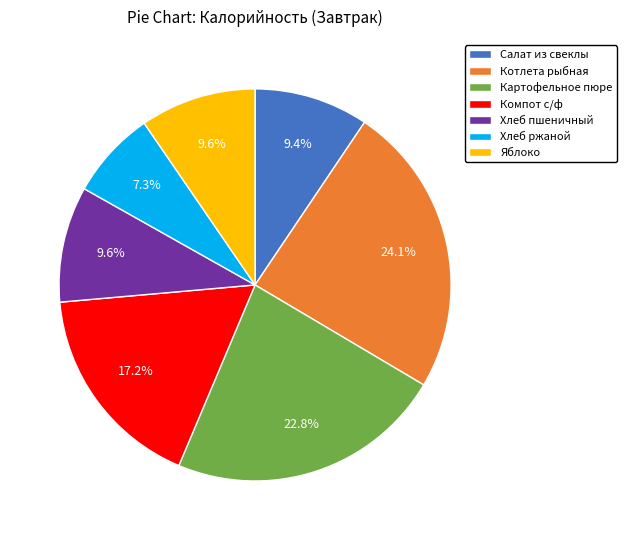

To the nearest percent, what is the difference between the Компот с/ф and Картофельное пюре slice percentages?

6%